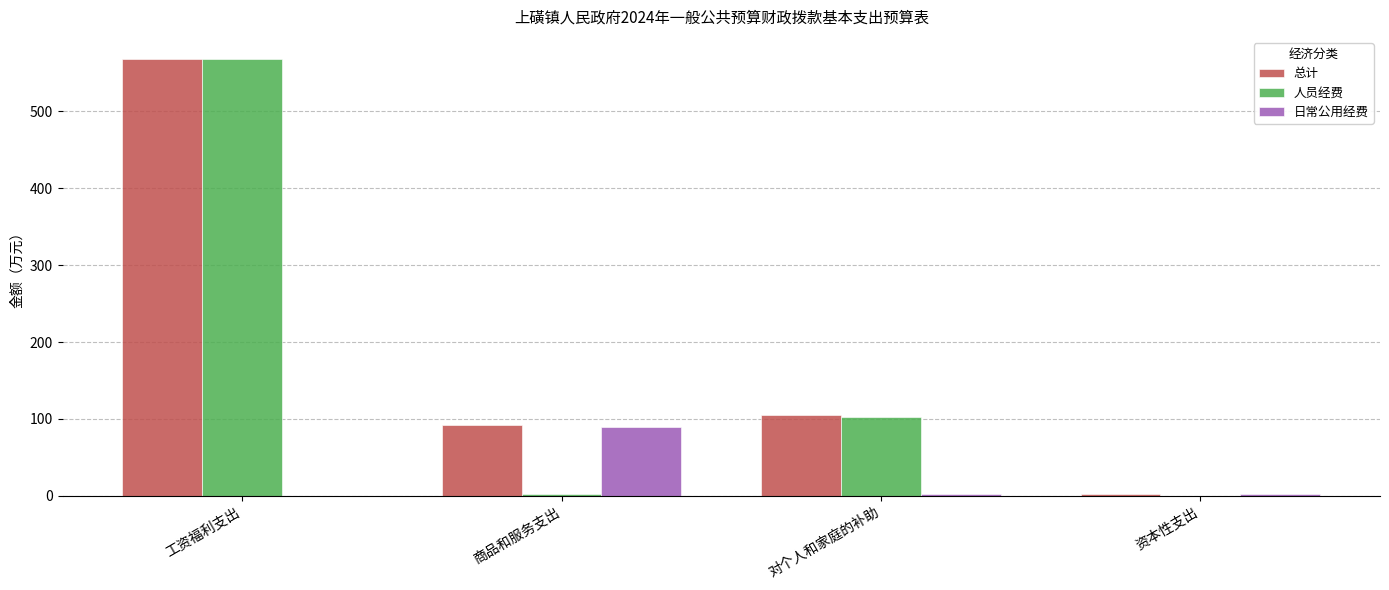

At which category is the sum across all series the highest?

工资福利支出